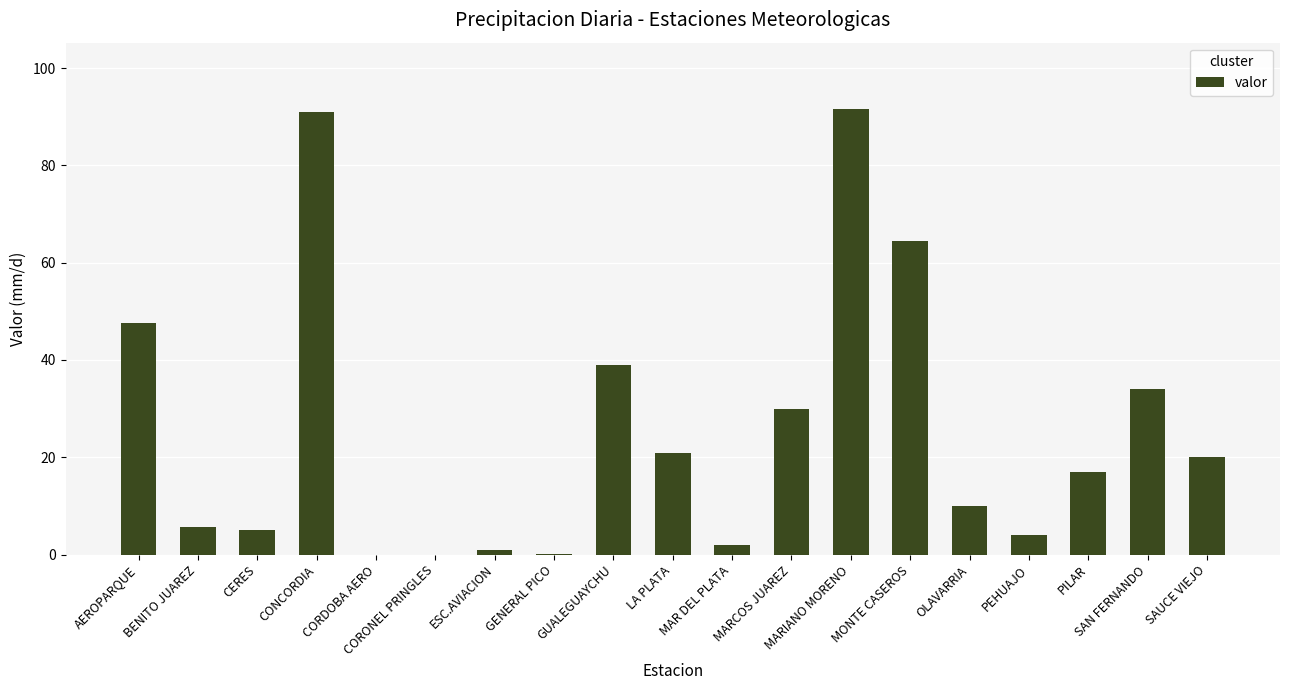

How many categories are shown in the chart?

19